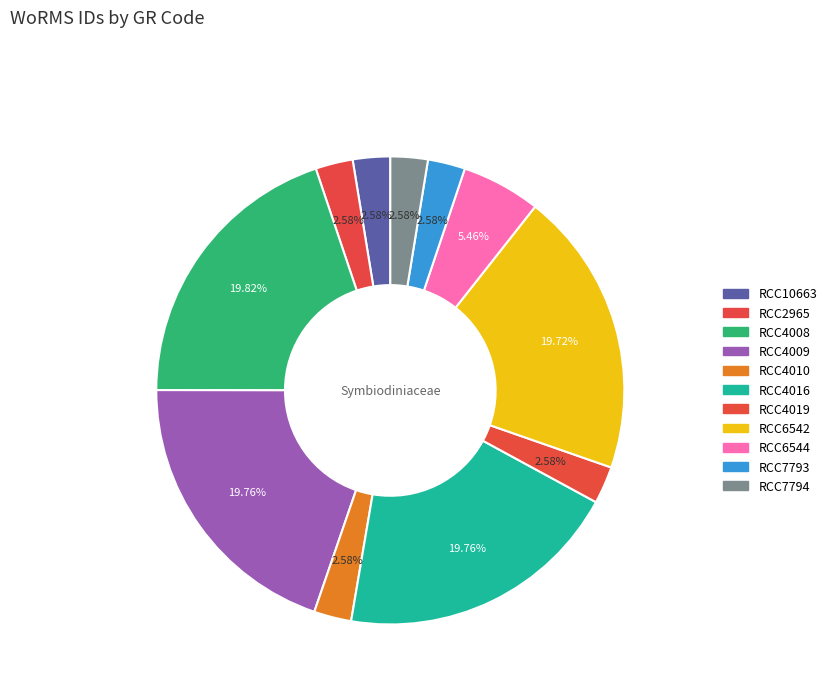

The RCC7793 slice represents 3% of the pie. True or false?

True